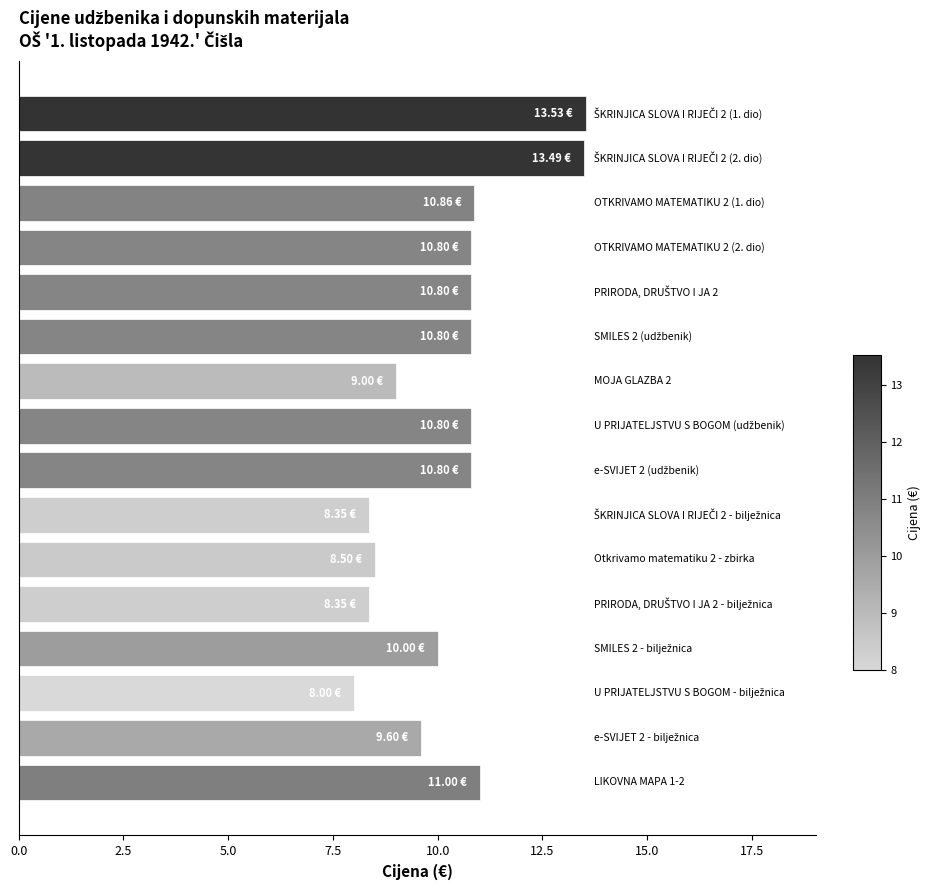

What is the greatest value displayed?

13.5